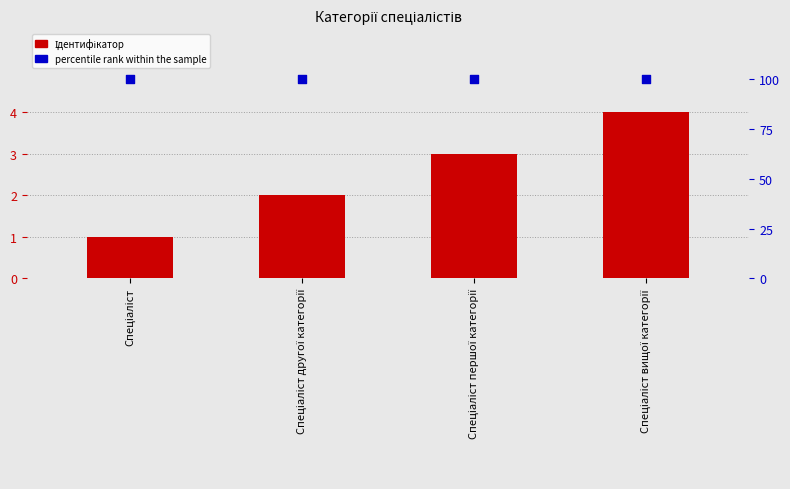

At how many categories does at least one series exceed 68?

4